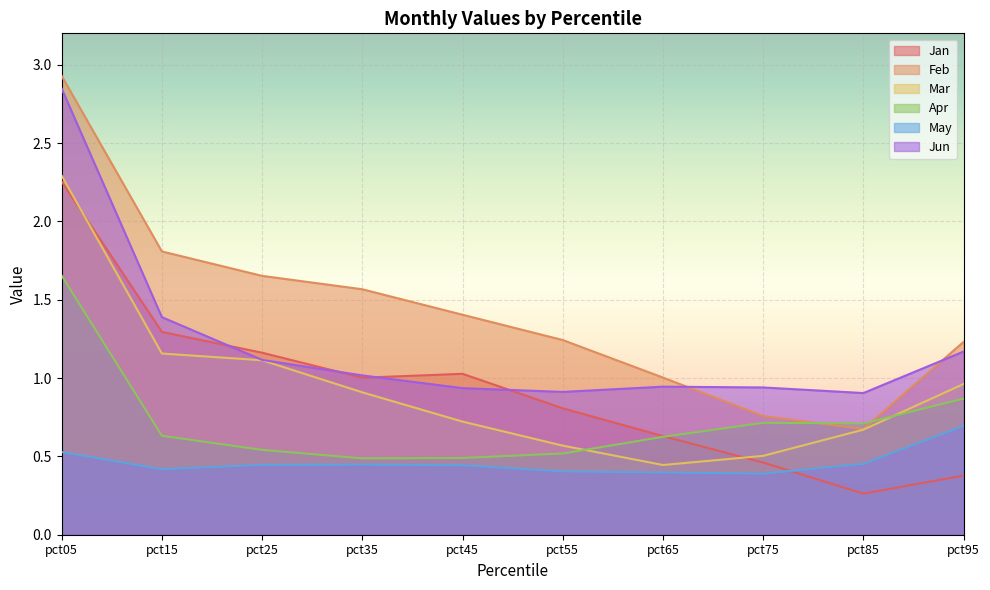

Which series ends up on top after the final intersection of Jan and Apr?

Apr